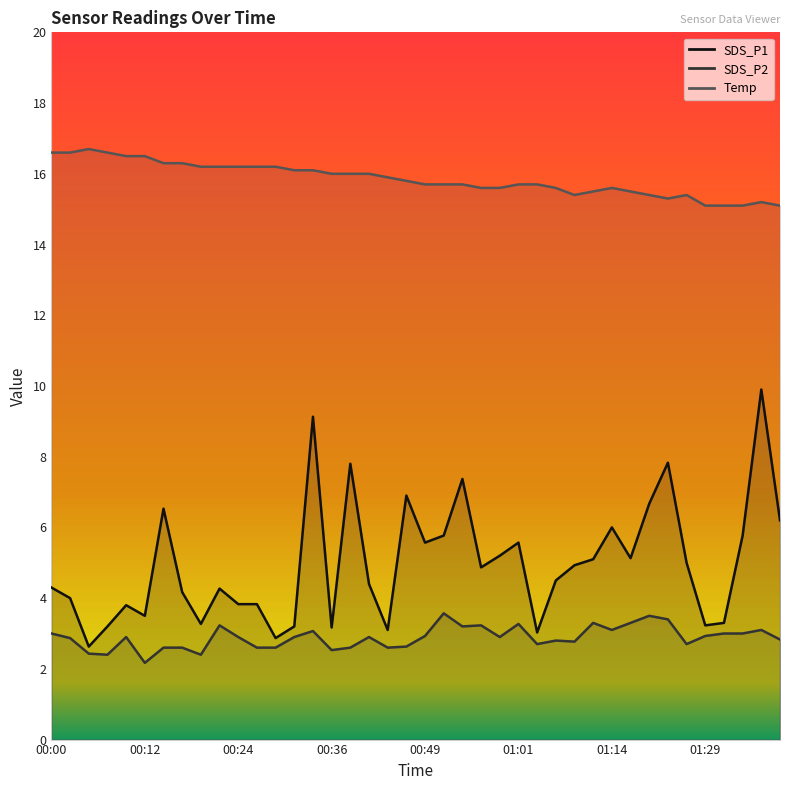

True or false: SDS_P1 has a value of 4.4 at 00:41.

True